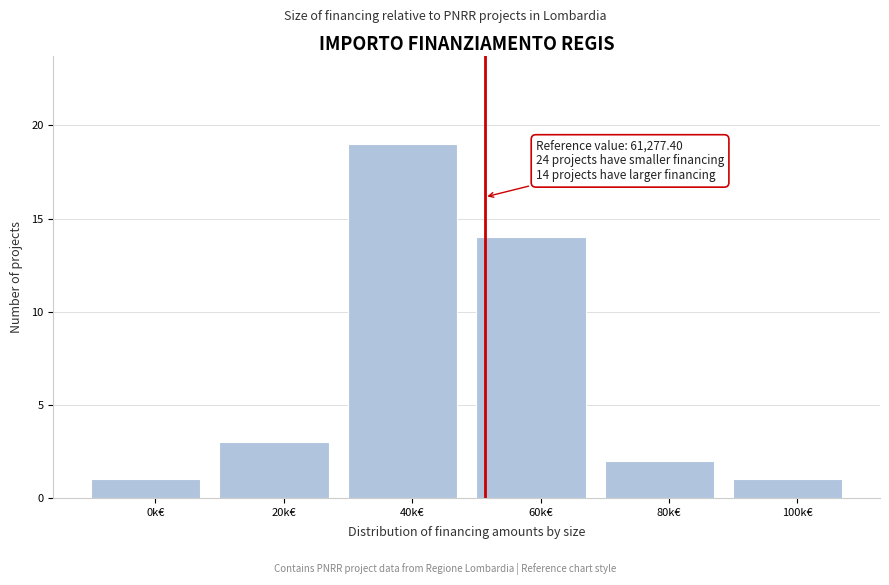

Reading left to right, what are all the values shown in this chart?

0k€=1	20k€=3	40k€=19	60k€=14	80k€=2	100k€=1